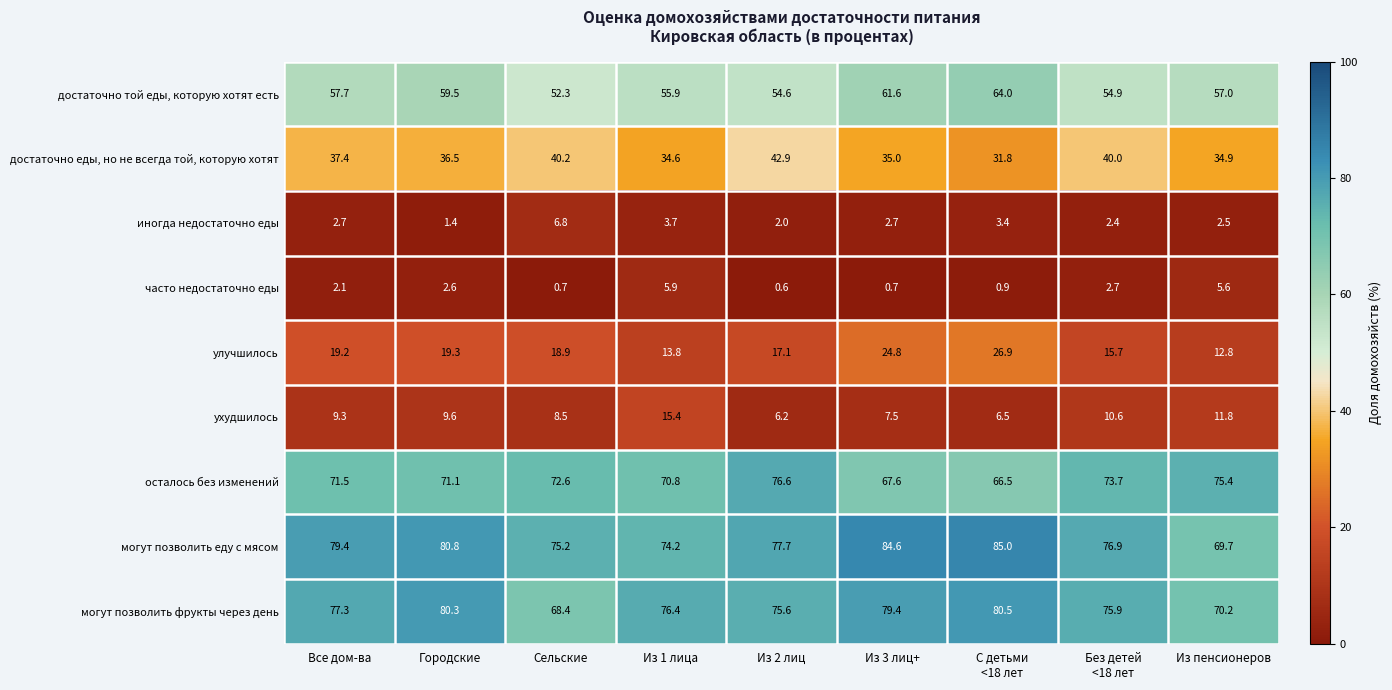

Which label corresponds to the largest value in the chart?

С детьми
<18 лет